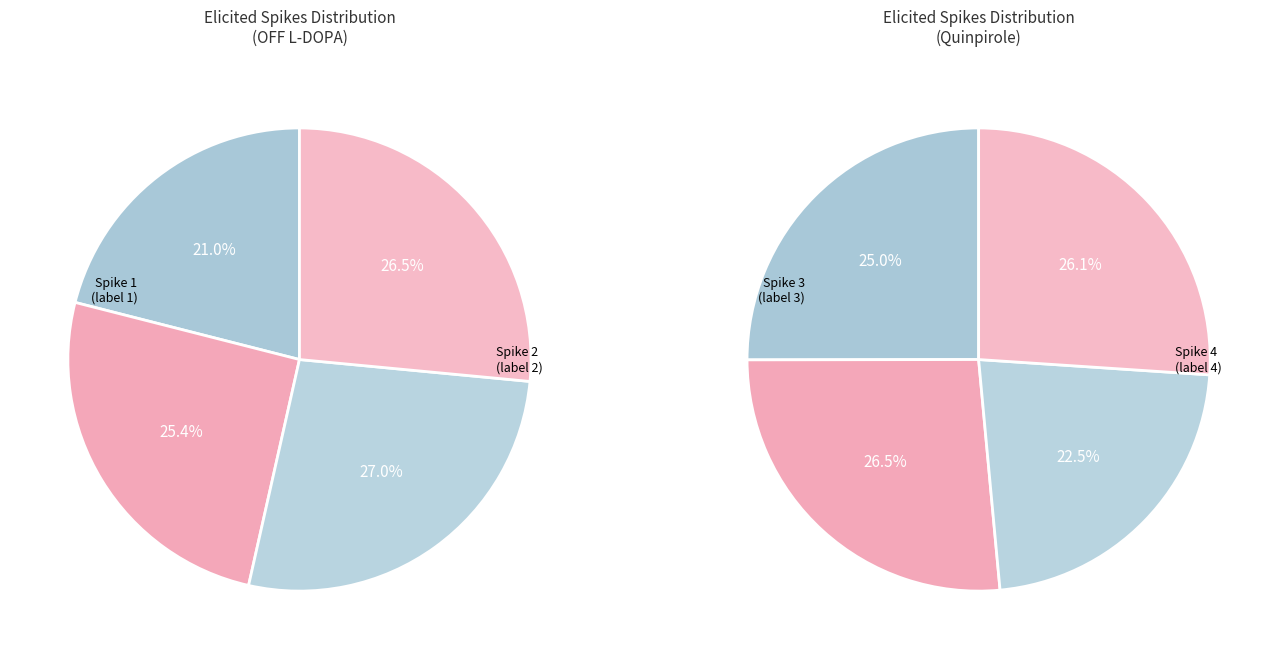

Does 4 account for over 50% of the chart?

No